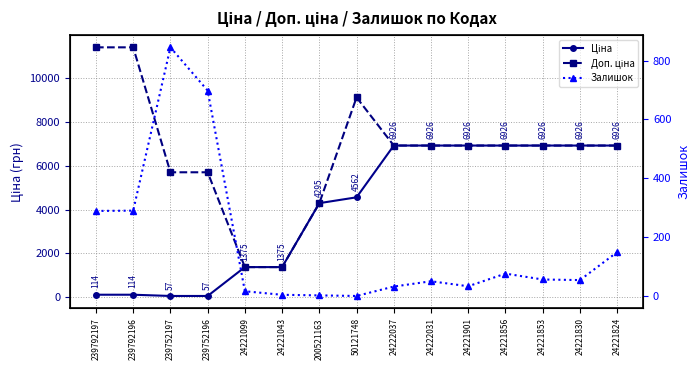

True or false: Доп. ціна and Залишок intersect in this chart.

False